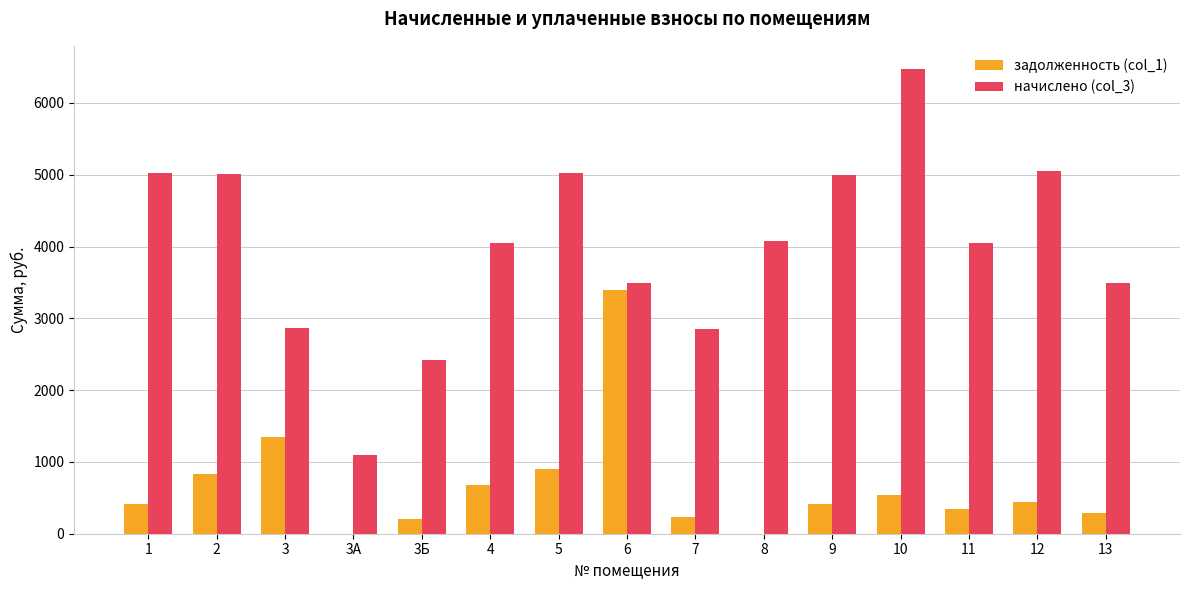

The задолженность (col_1) series shows 104.5 at 1. True or false?

False